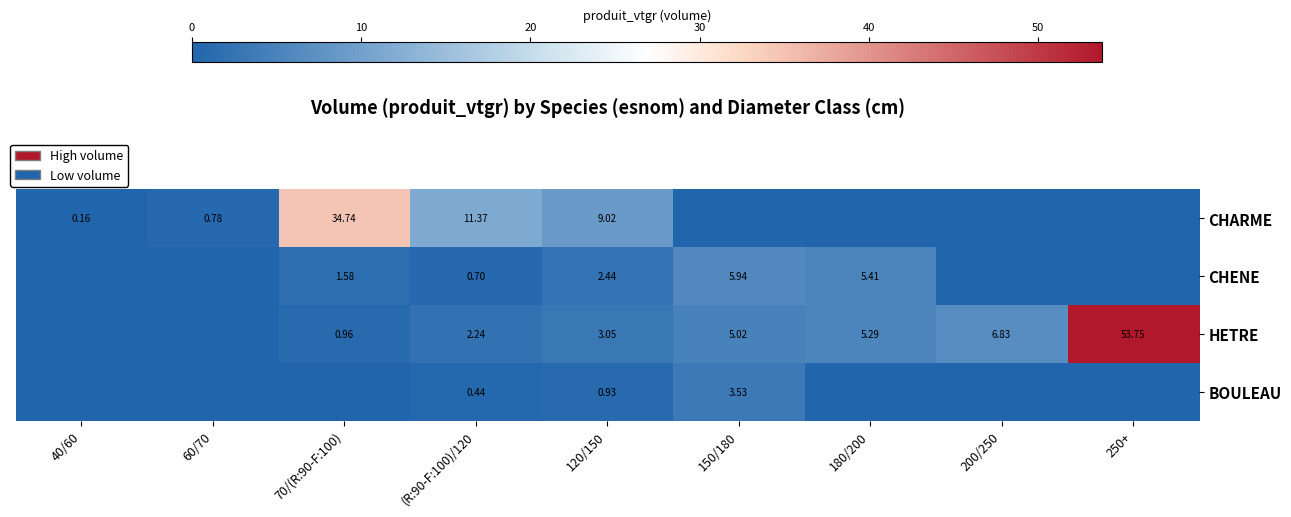

At which category is the sum across all series the highest?

250+